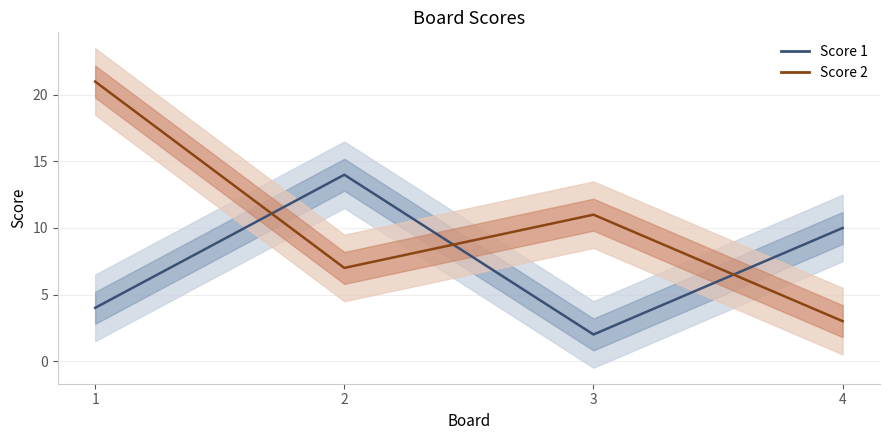

Is it true that Score 2 equals 21 at 1?

True